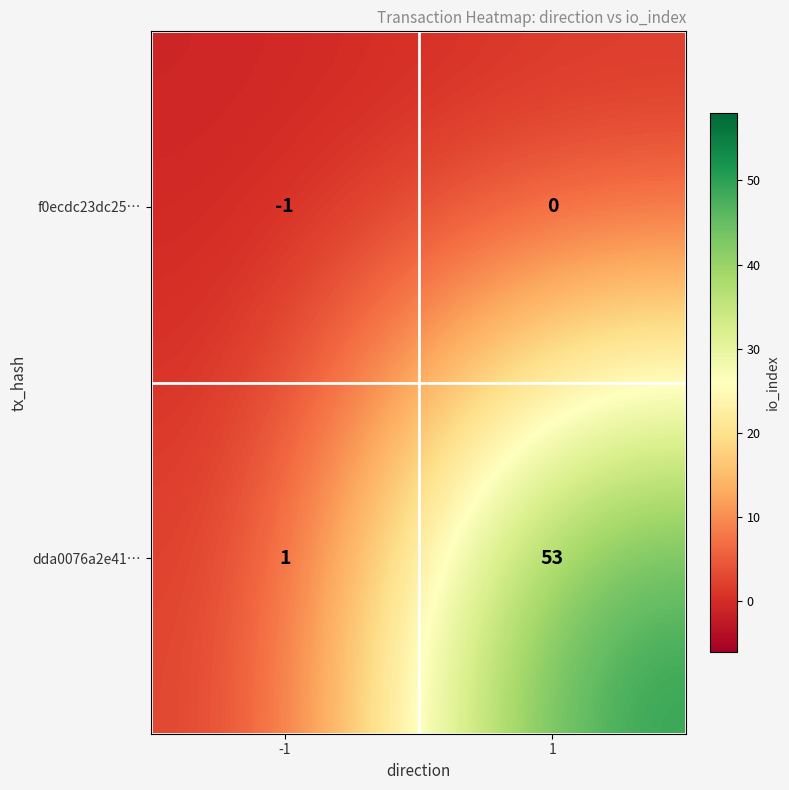

Is it true that dda0076a2e41… equals 71 at 1?

False